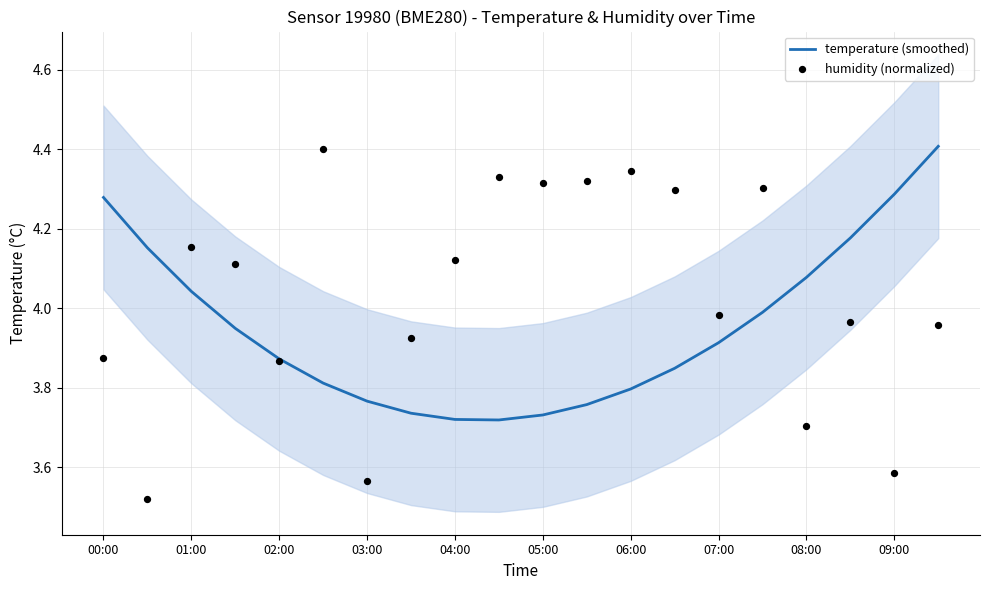

Which series reaches the maximum Y coordinate?

temperature (smoothed)